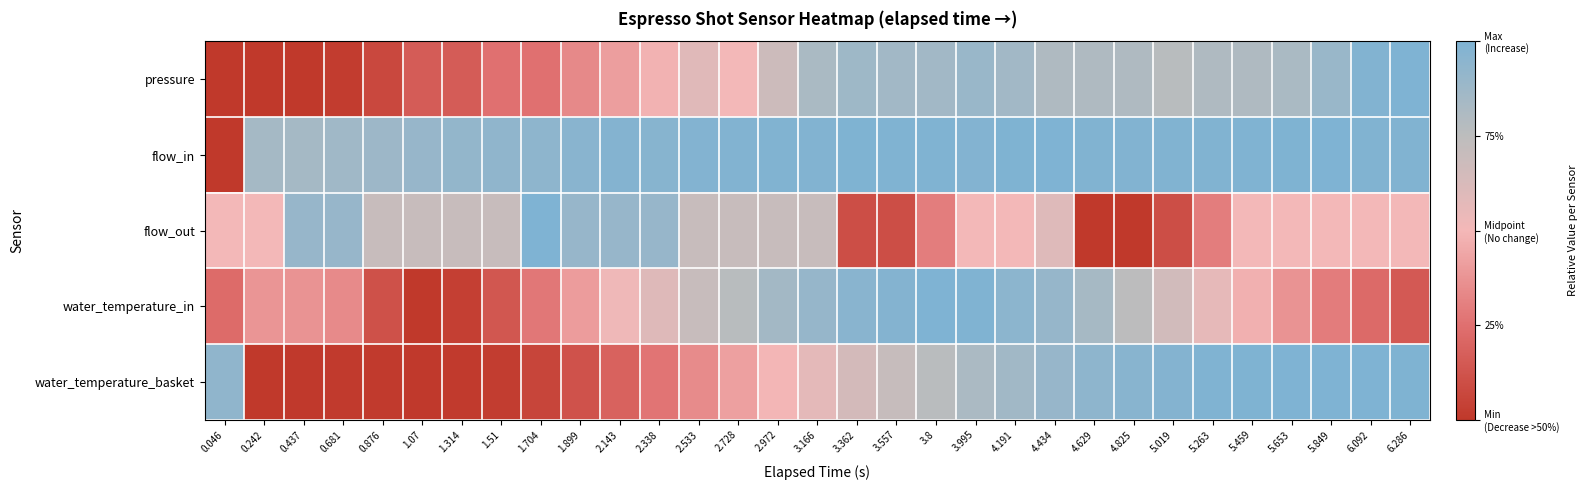

Which series changed the most between 0.242 and 5.019?

water_temperature_basket